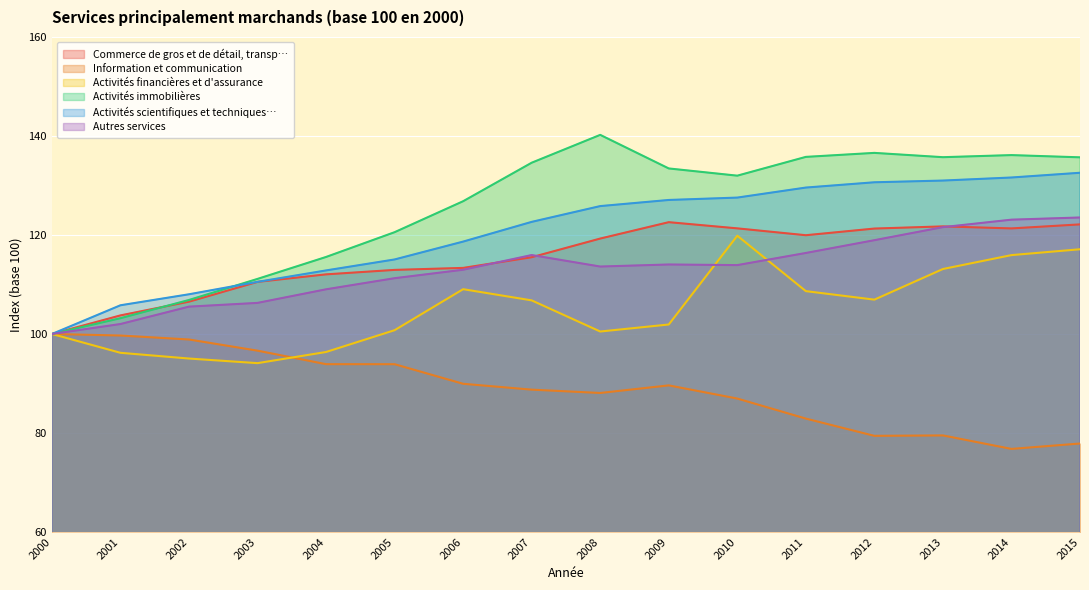

How many lines are shown in the chart?

6